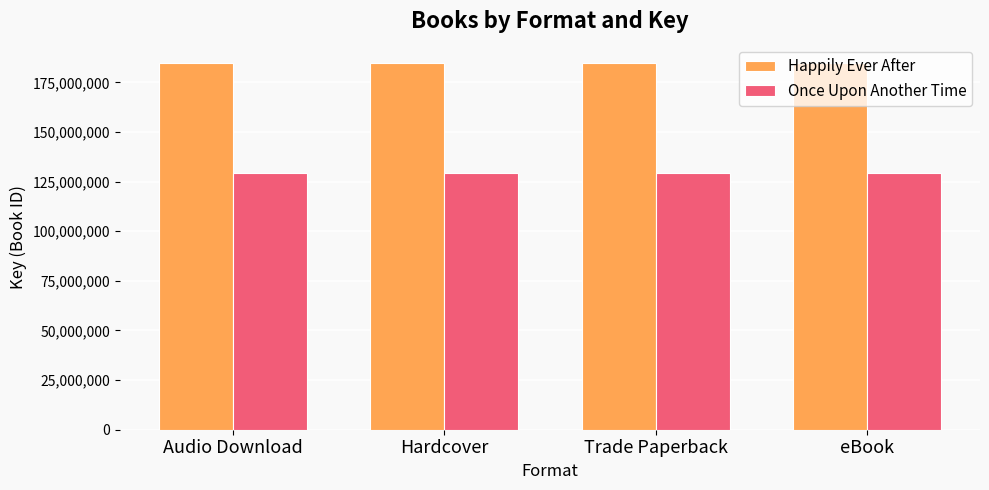

Does the chart contain any negative values?

No